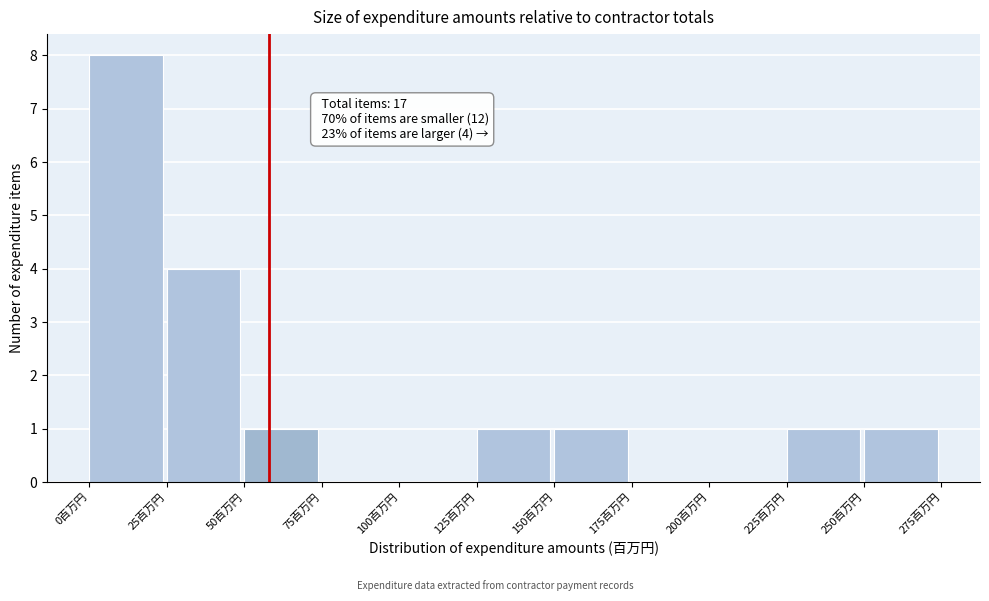

Over which range of the x-axis is the bar tallest?

0 to 25